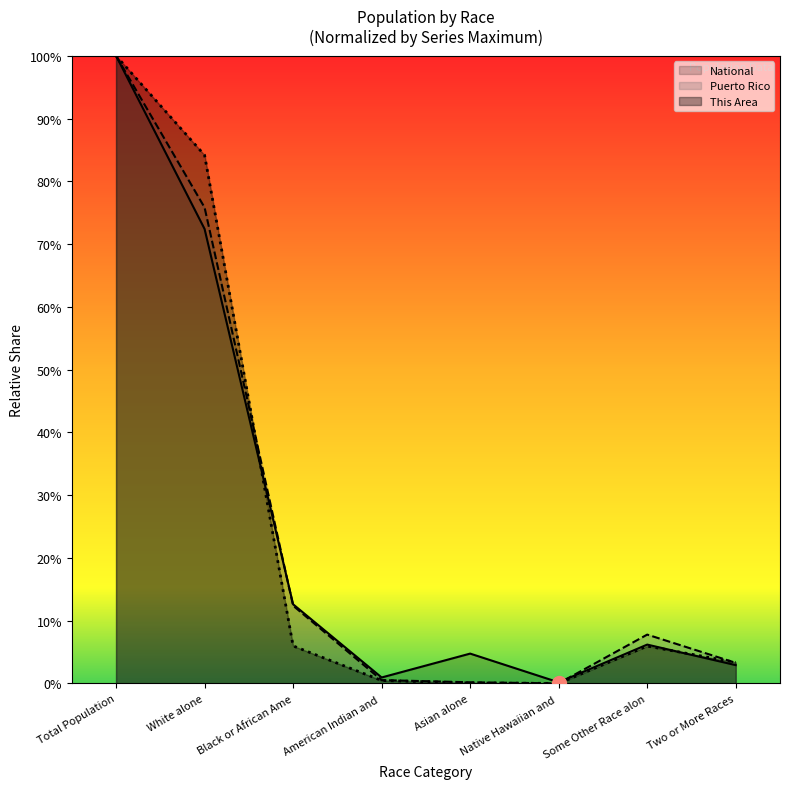

What is the approximate value of Puerto Rico at Some Other Race alon?

7.8